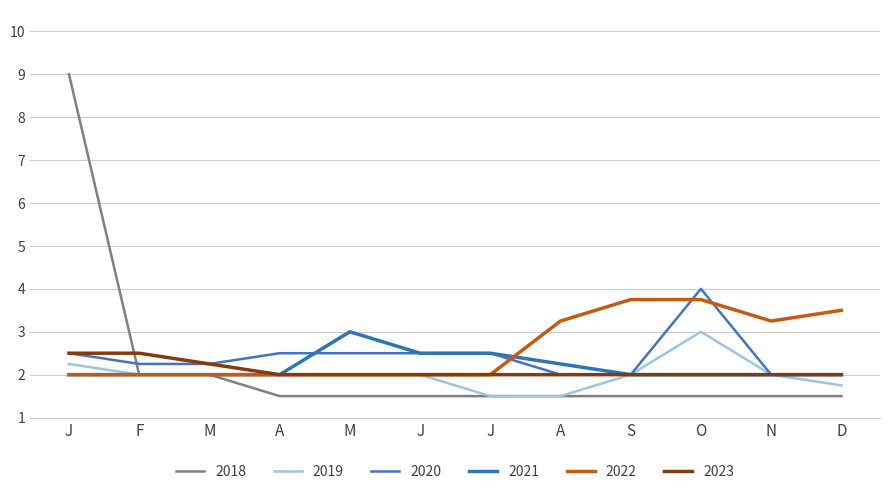

Rank the series by their maximum value, from lowest to highest.

2023, 2019, 2021, 2022, 2020, 2018